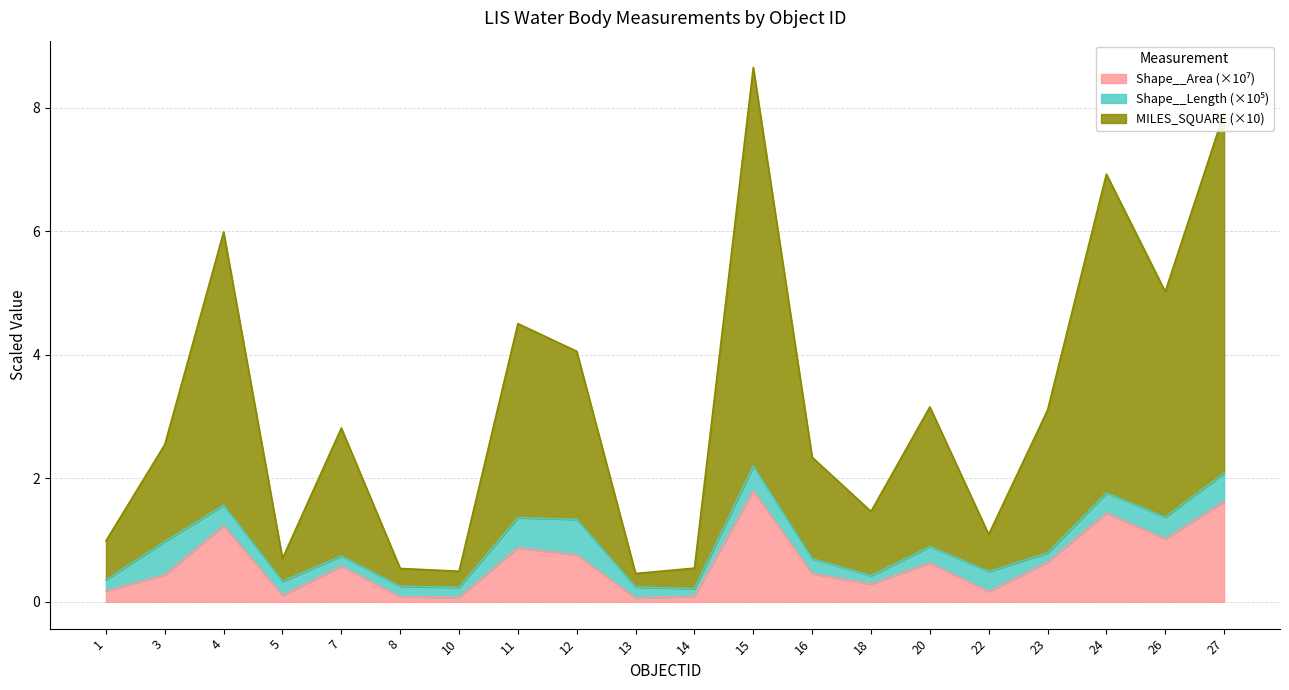

True or false: Shape__Length line and Shape__Area line cross at least once.

False